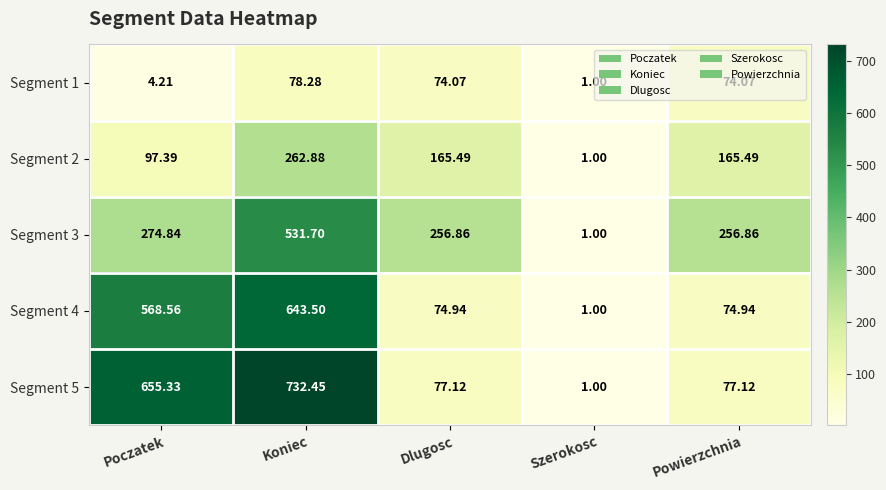

Which category has the highest value across all series?

Koniec